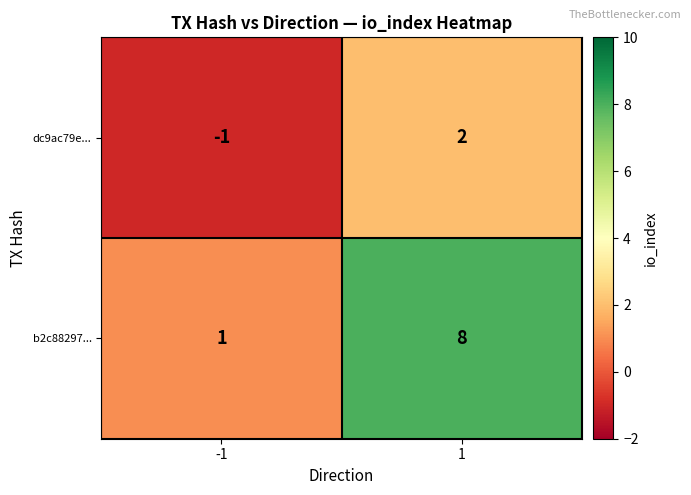

What value does the b2c88297... series have at 1?

8